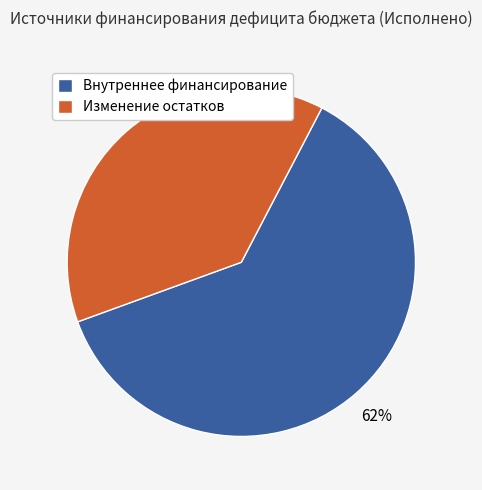

To the nearest percent, what is the average slice percentage?

50%